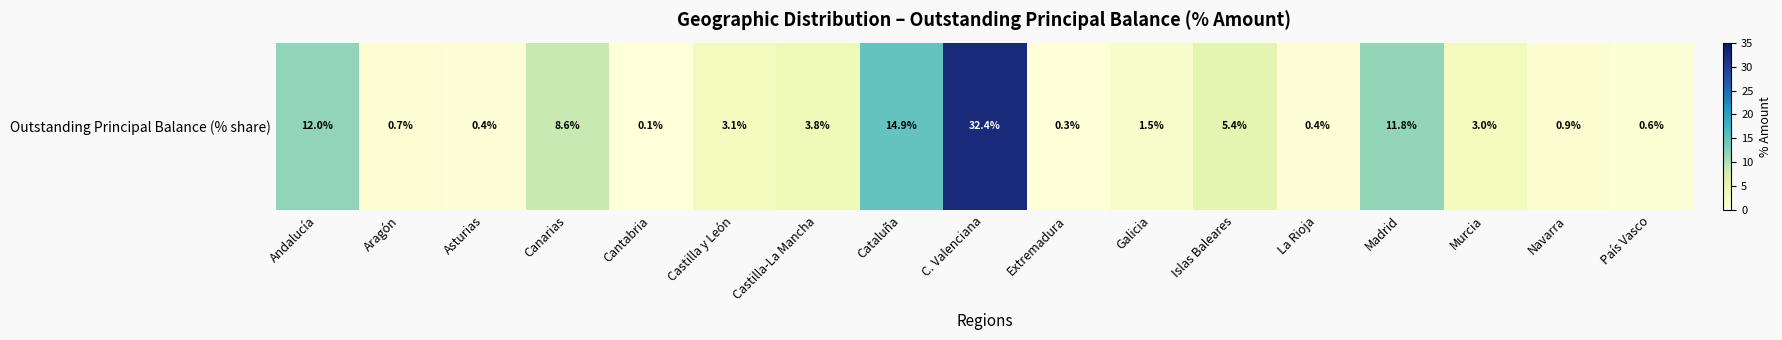

Which has a higher value, Cataluña or Extremadura?

Cataluña